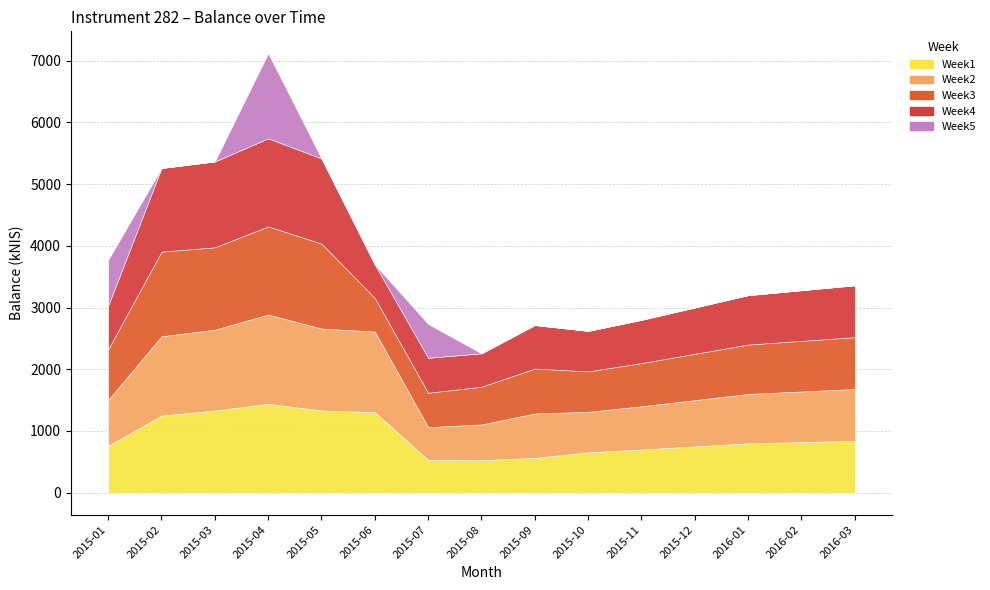

At how many categories does at least one series exceed 357?

15